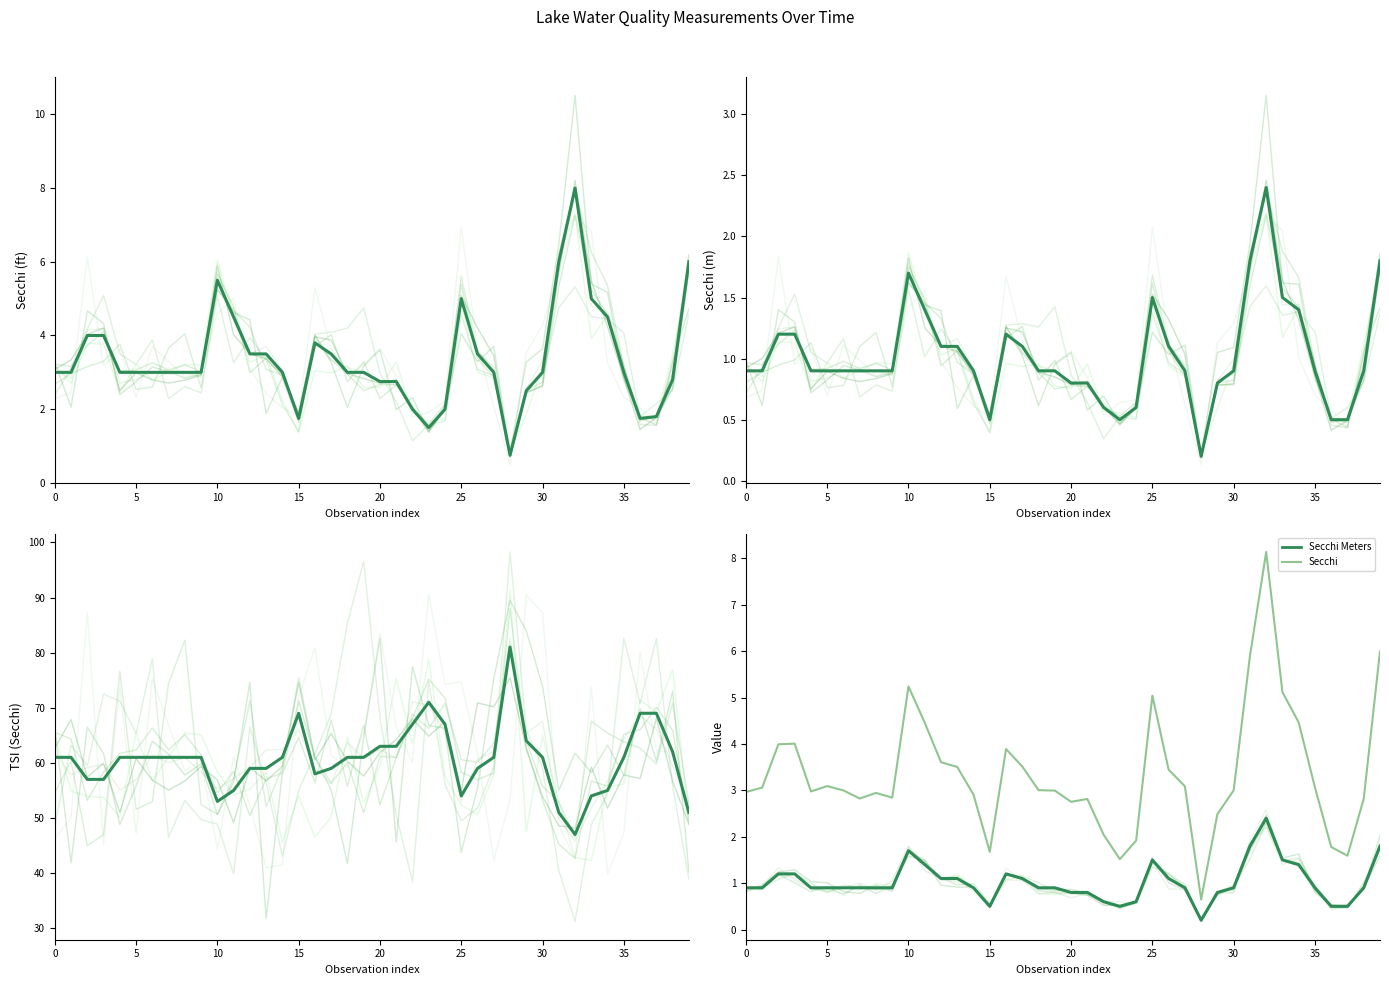

What is the greatest value displayed?

81.0